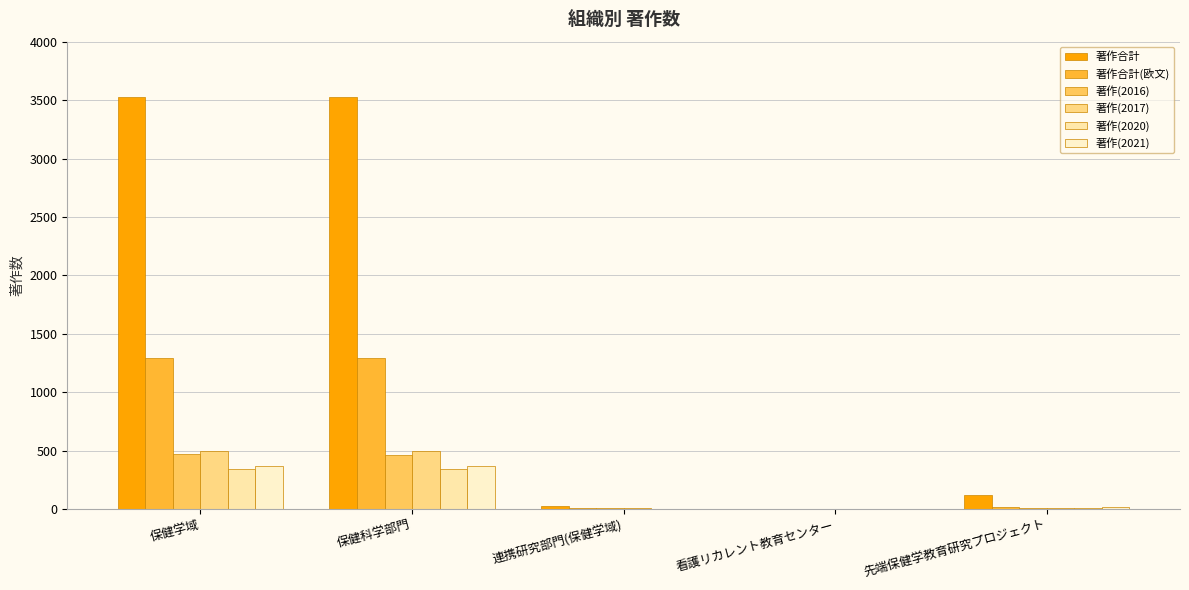

What are all the series names shown in the legend?

著作合計, 著作合計(欧文), 著作(2016), 著作(2017), 著作(2020), 著作(2021)